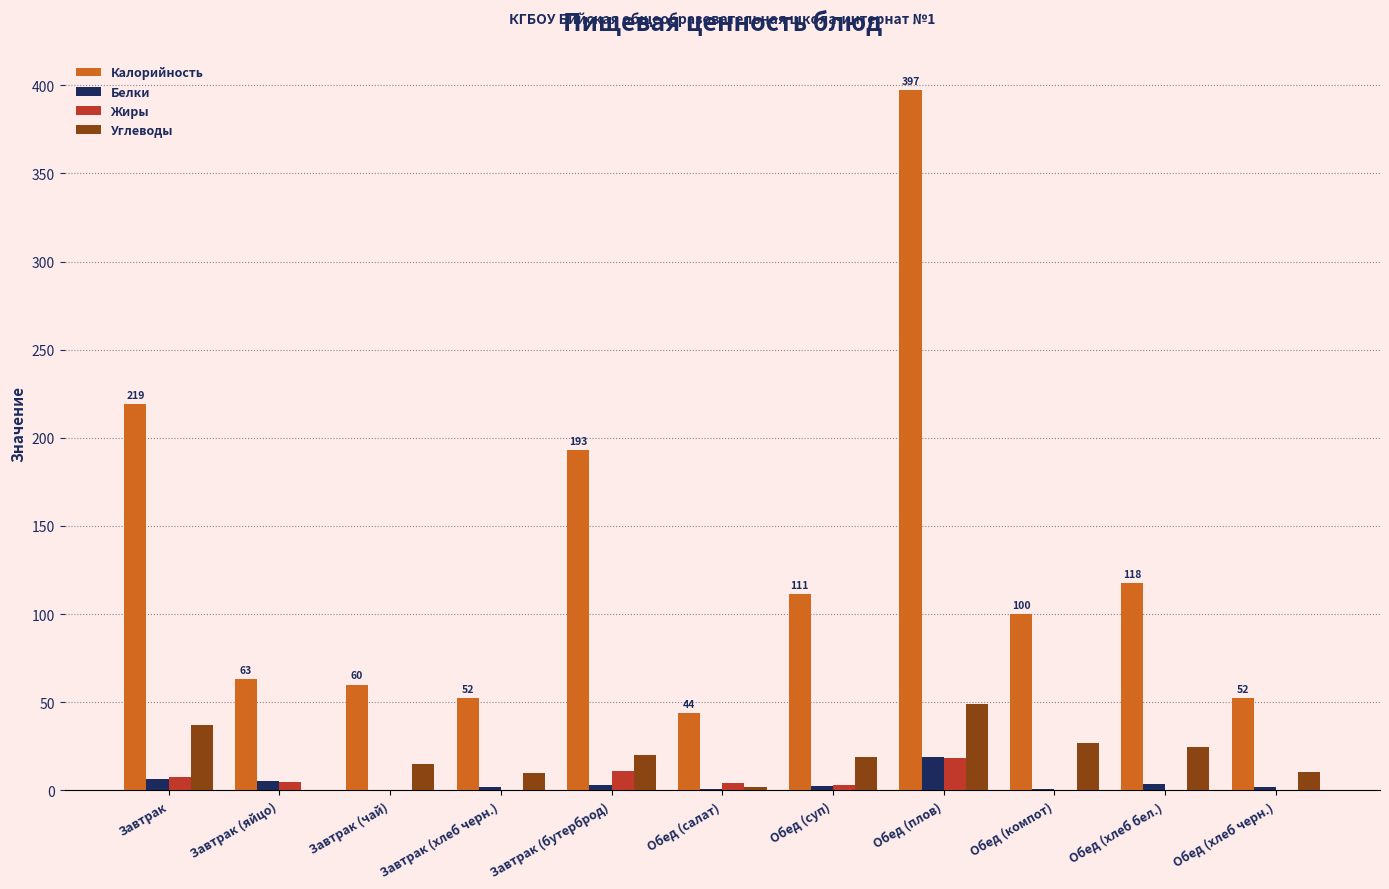

Which category has the highest value in the Калорийность series?

Обед (плов)